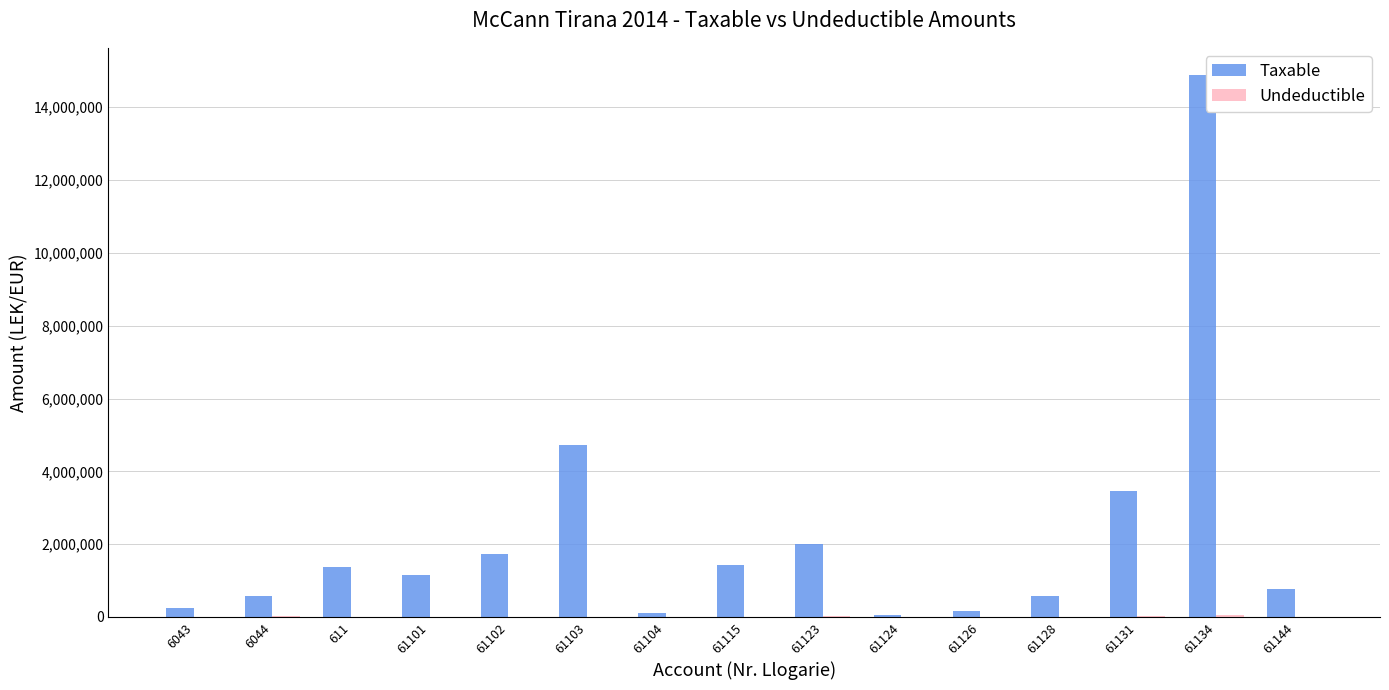

Are the bars horizontal?

No